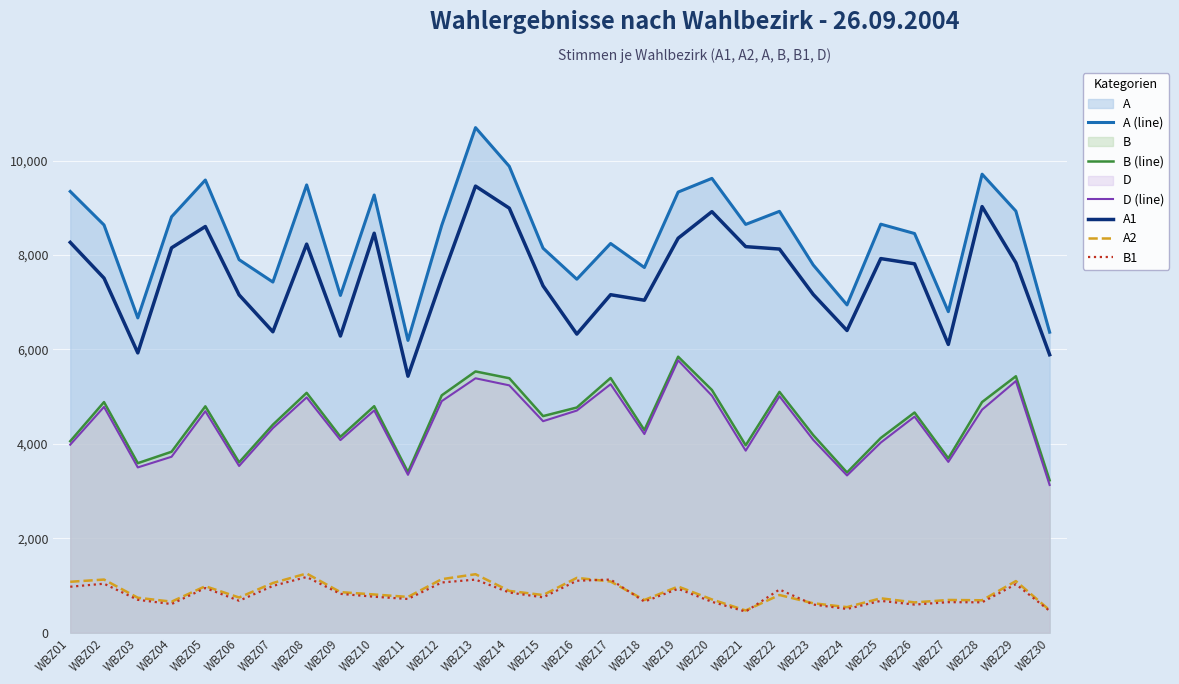

How many data points in A2 are above 799?

14